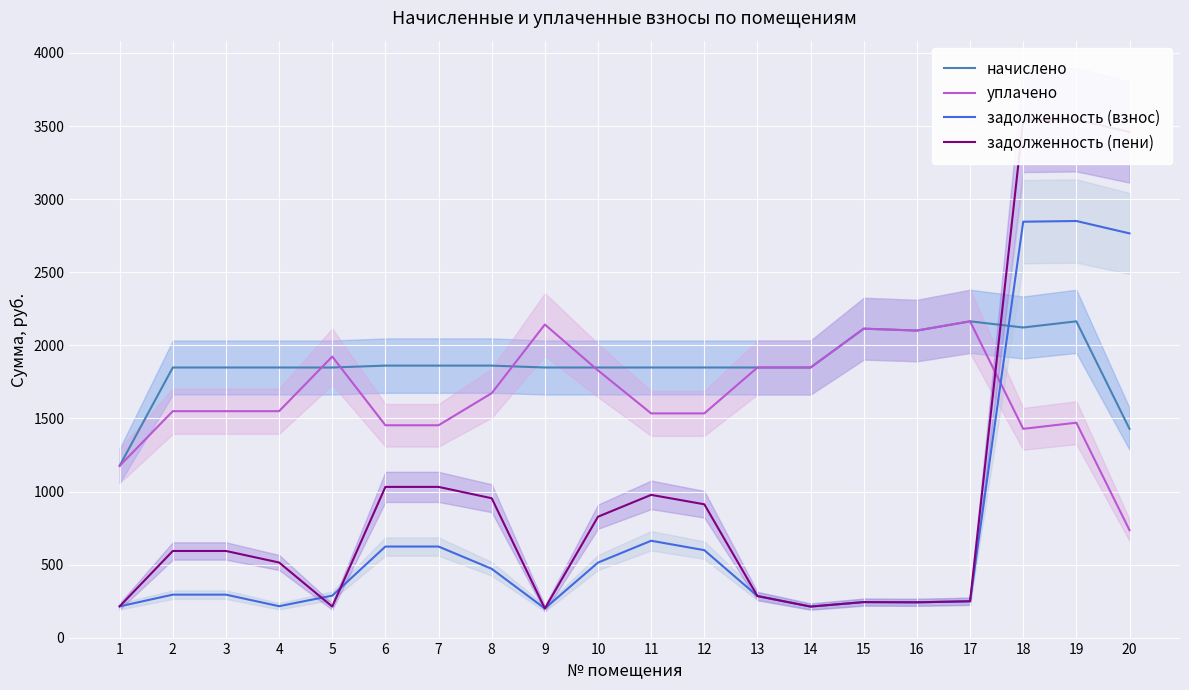

What is the average value of the начислено series?

1867.0